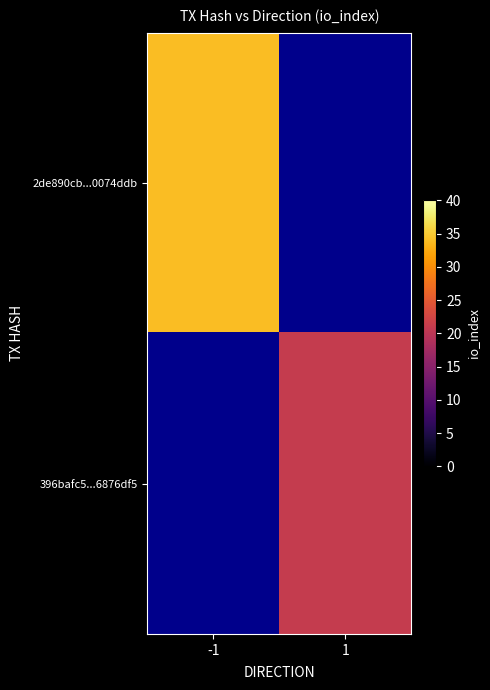

How many positive values does the 2de890cb...0074ddb series have?

1